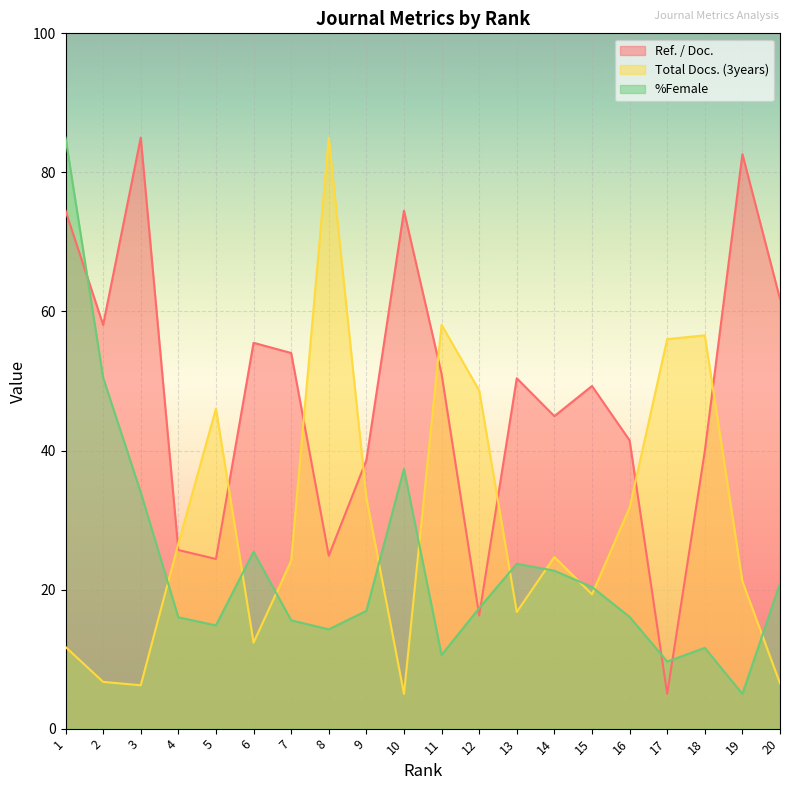

What is the value of the Total Docs. (3years) point at the 7th from the left?

24.1